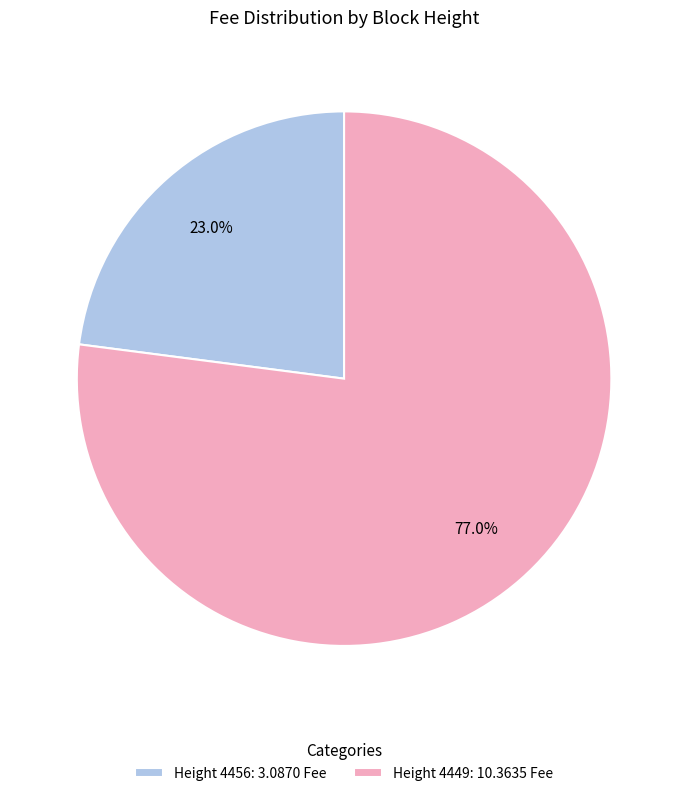

Does any single category account for the majority?

Yes